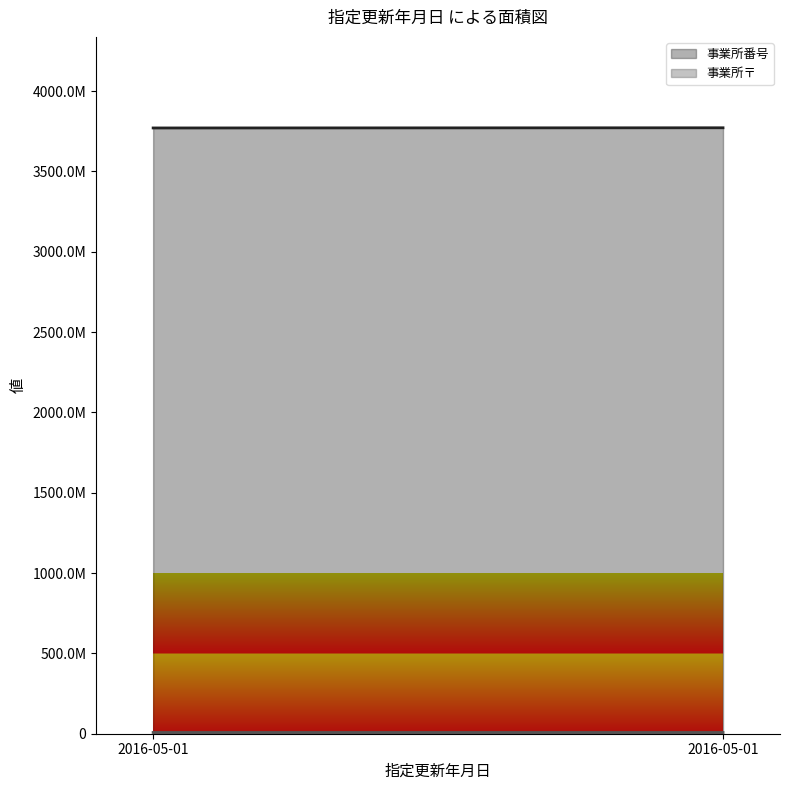

What is the average value of the 事業所〒 series?

7670040